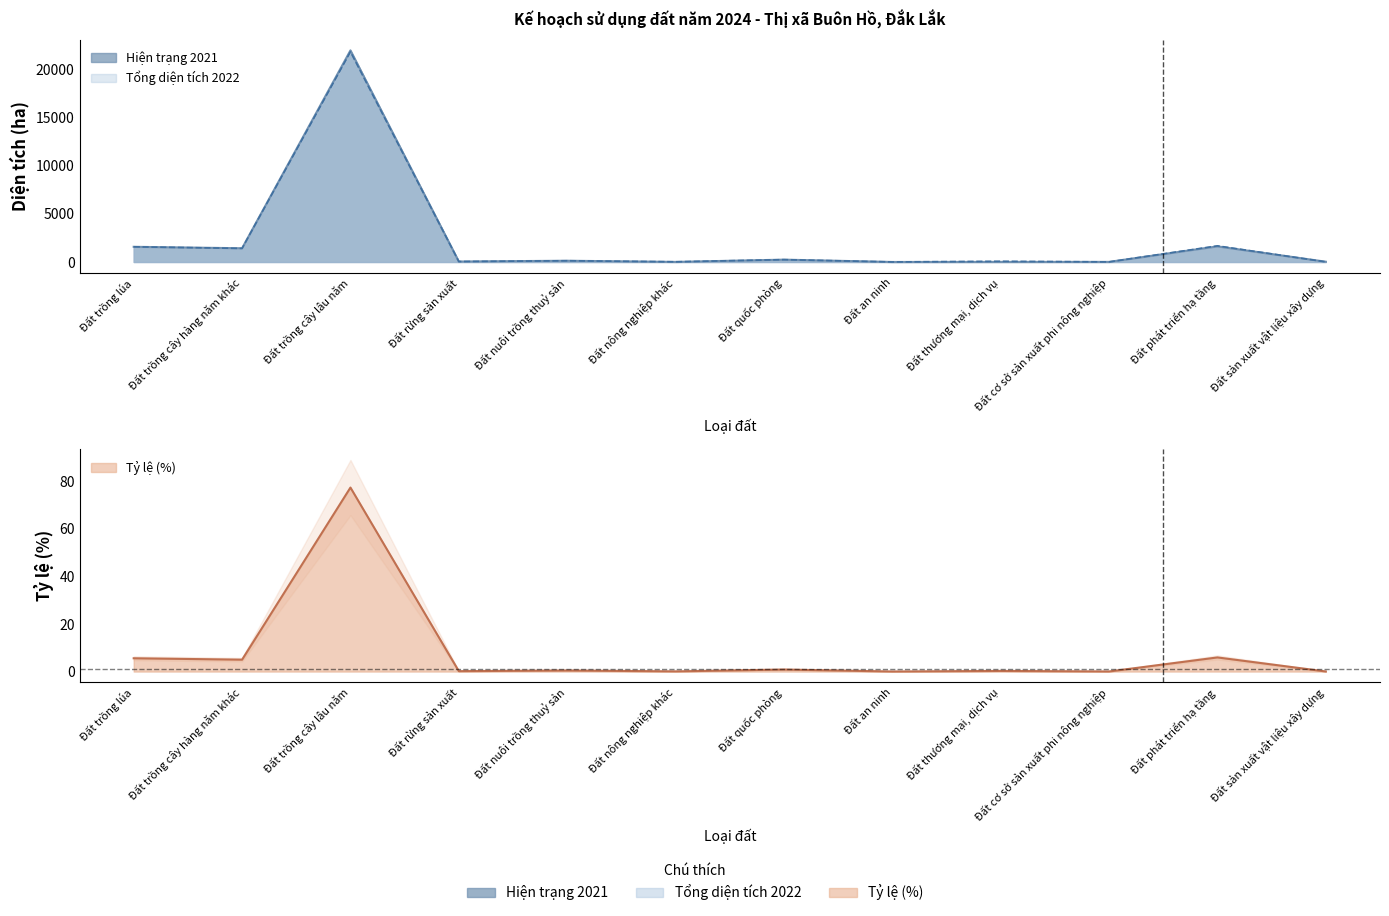

Where is the first local minimum for Tổng diện tích 2022?

Đất trồng cây hàng năm khác